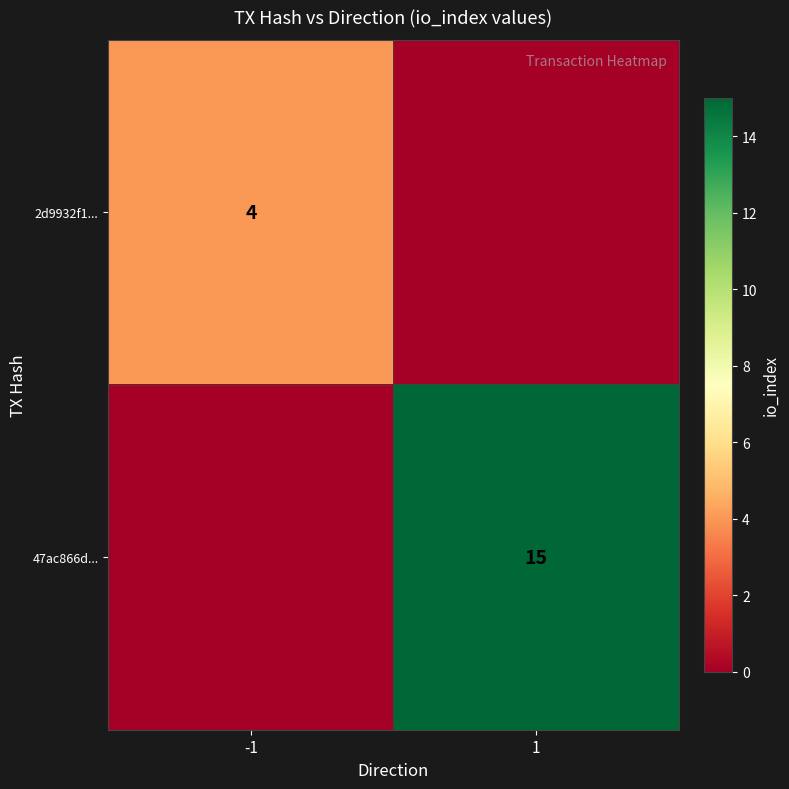

True or false: 47ac866d... has a value of 15 at 1.

True